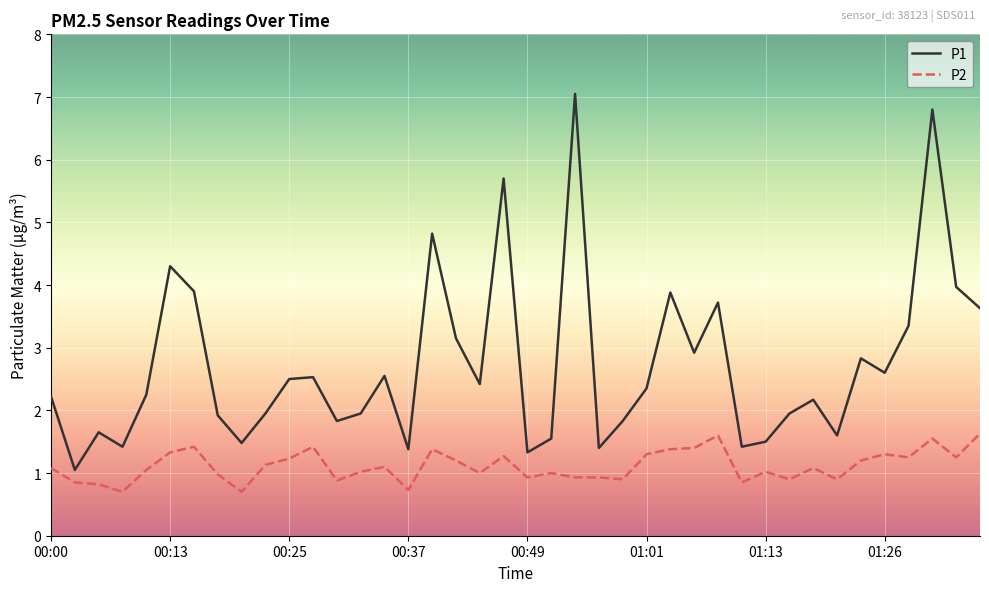

How many distinct data groups are displayed?

2